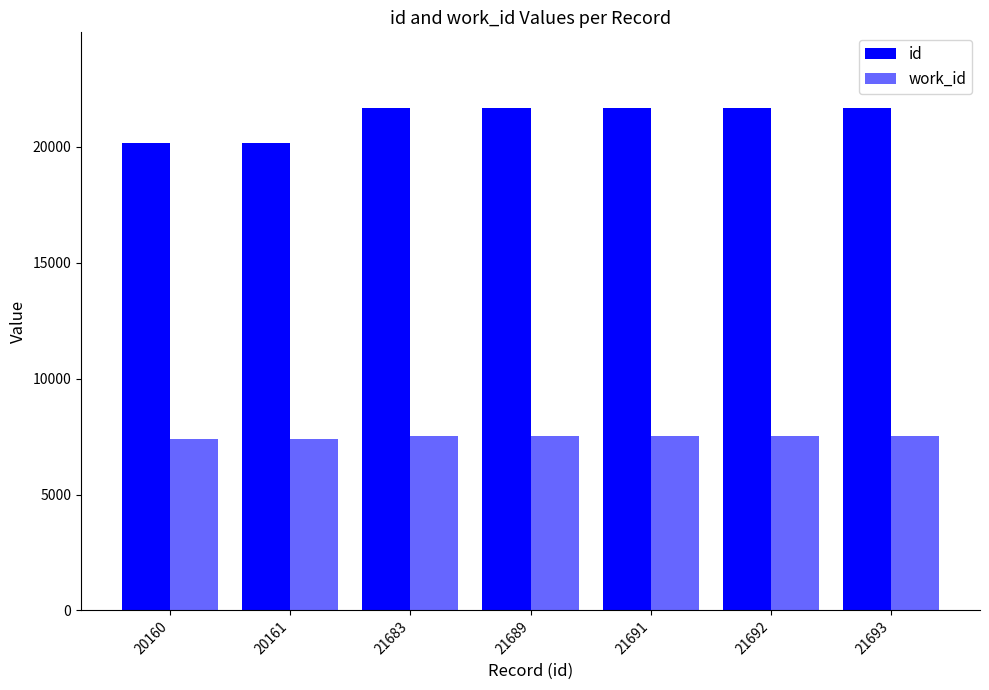

How many bars are there in each group?

2